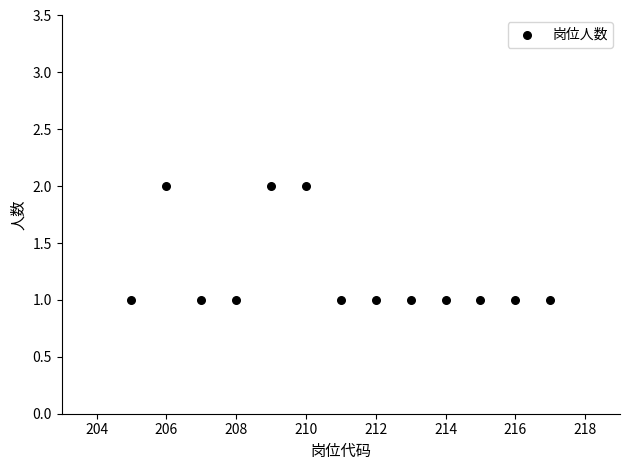

What is the range of X values (max minus min)?

12